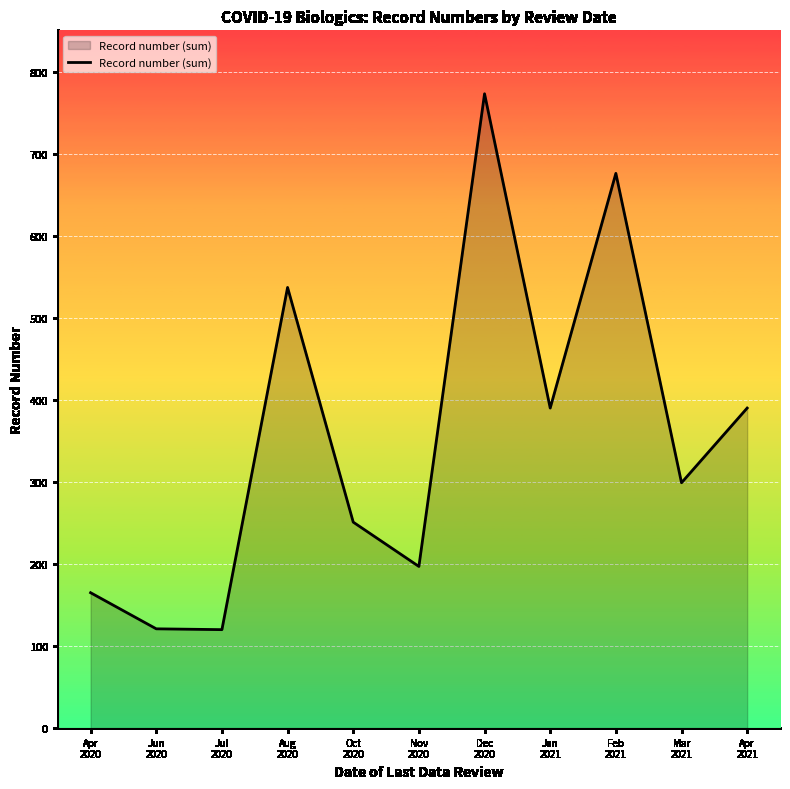

What is the average value?

356